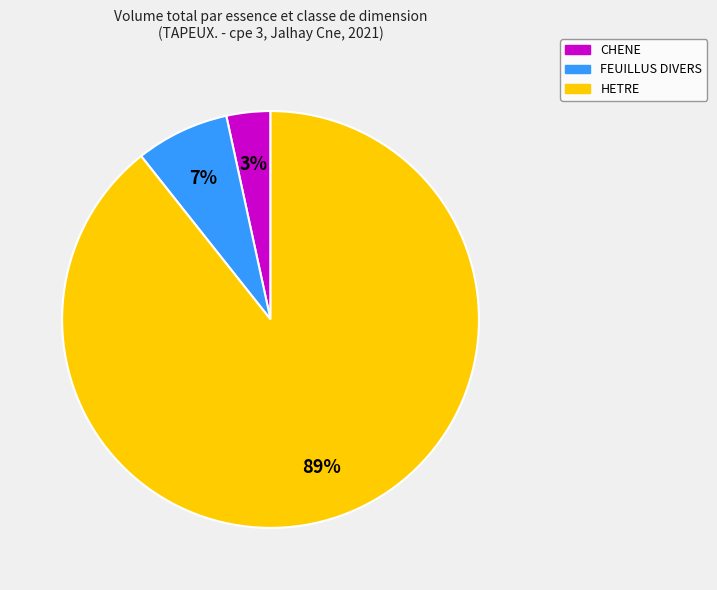

Is there any slice that represents more than half of the pie?

Yes